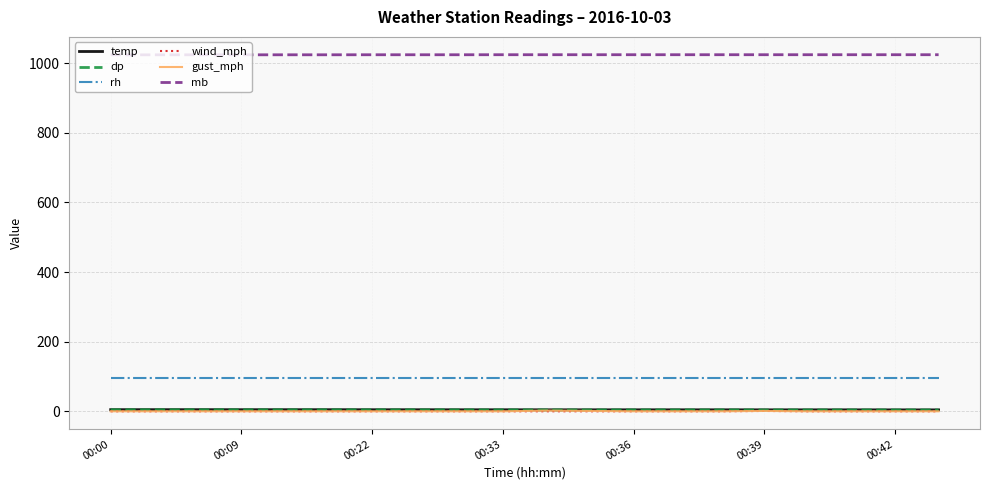

What is the maximum value for temp?

4.7